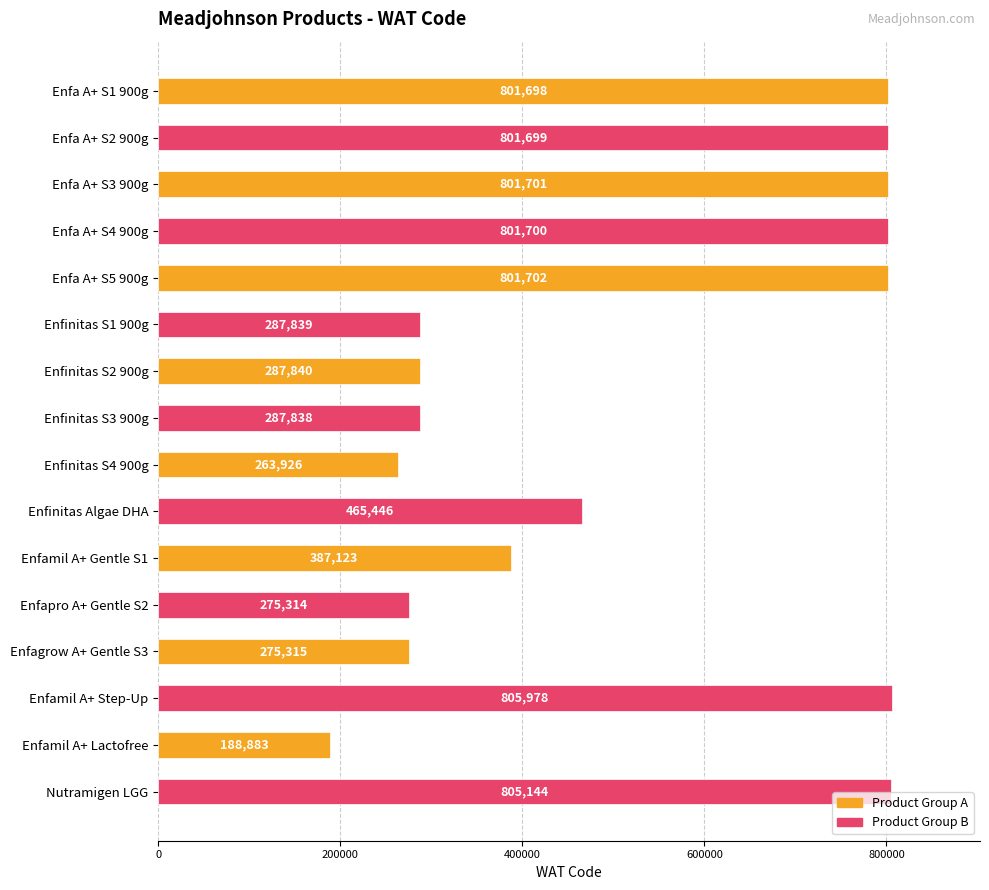

List the labels in order of value, largest first.

Enfamil A+ Step-Up, Nutramigen LGG, Enfa A+ S5 900g, Enfa A+ S3 900g, Enfa A+ S4 900g, Enfa A+ S2 900g, Enfa A+ S1 900g, Enfinitas Algae DHA, Enfamil A+ Gentle S1, Enfinitas S2 900g, Enfinitas S1 900g, Enfinitas S3 900g, Enfagrow A+ Gentle S3, Enfapro A+ Gentle S2, Enfinitas S4 900g, Enfamil A+ Lactofree